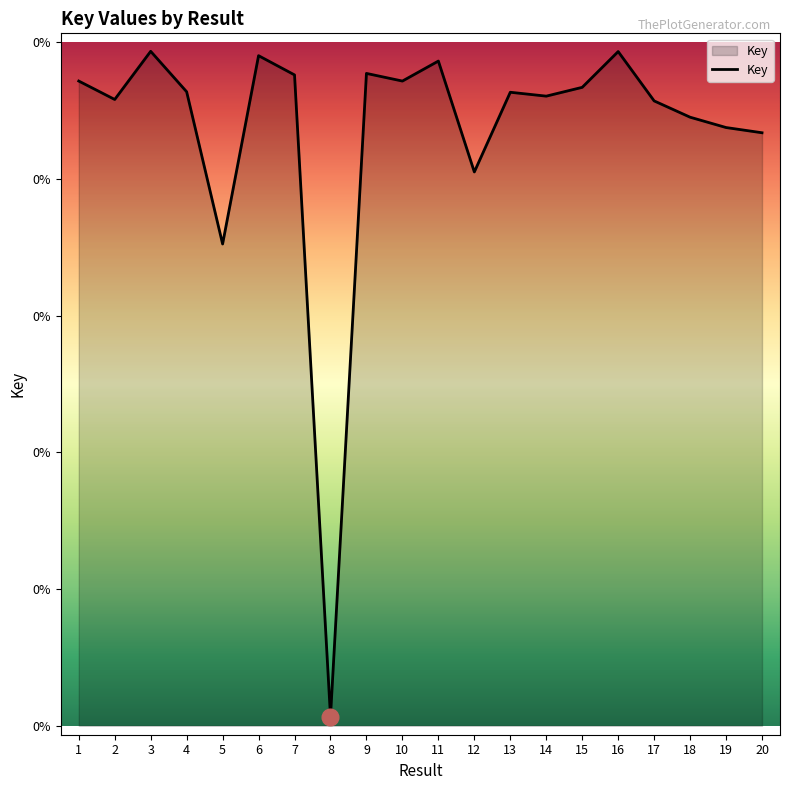

At which category does the chart reach its peak across all series?

3